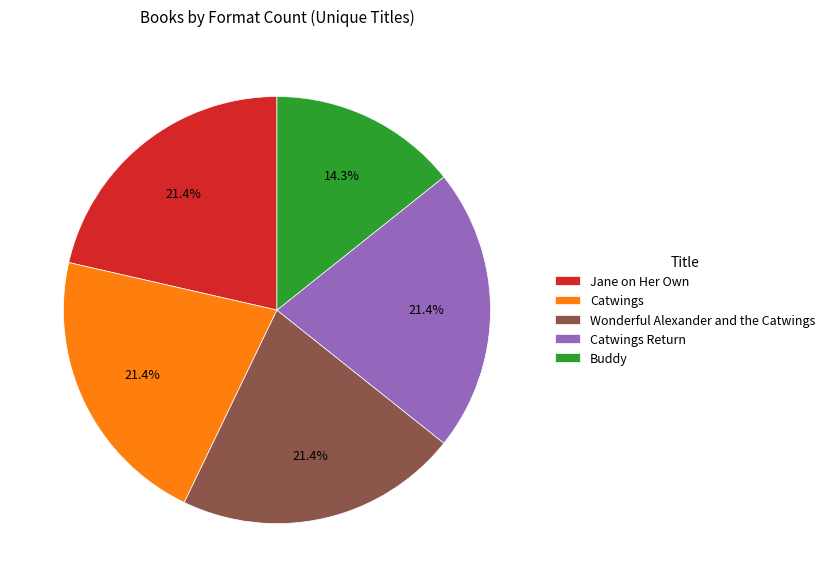

Is there a majority slice in this chart?

No